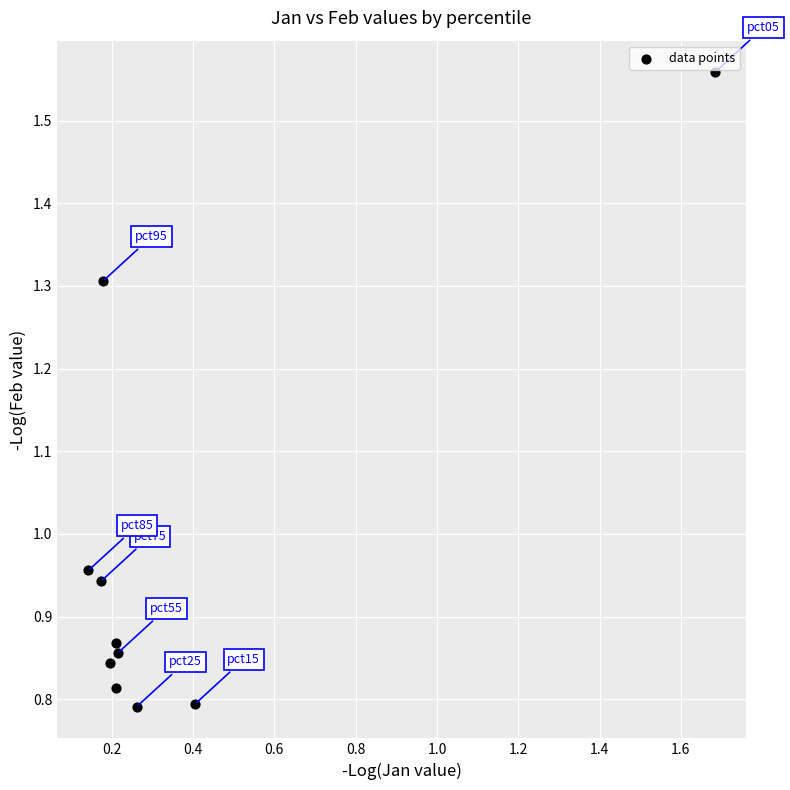

What is the average X value?

0.4